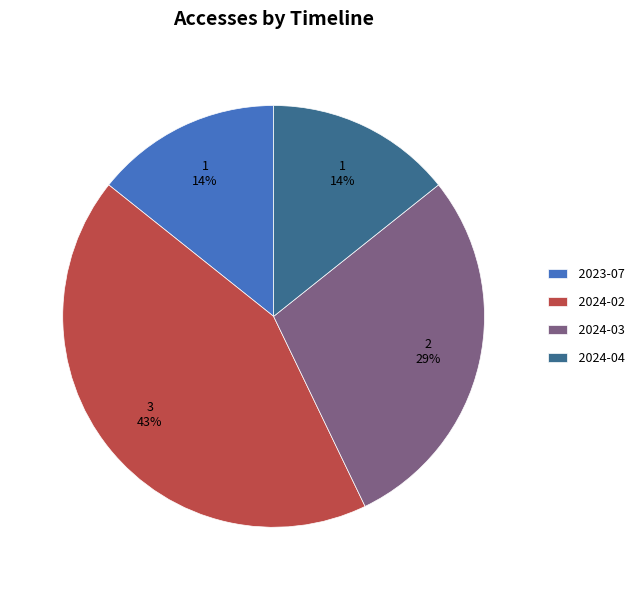

Is the sum of 2023-07 and 2024-04 greater than half?

No